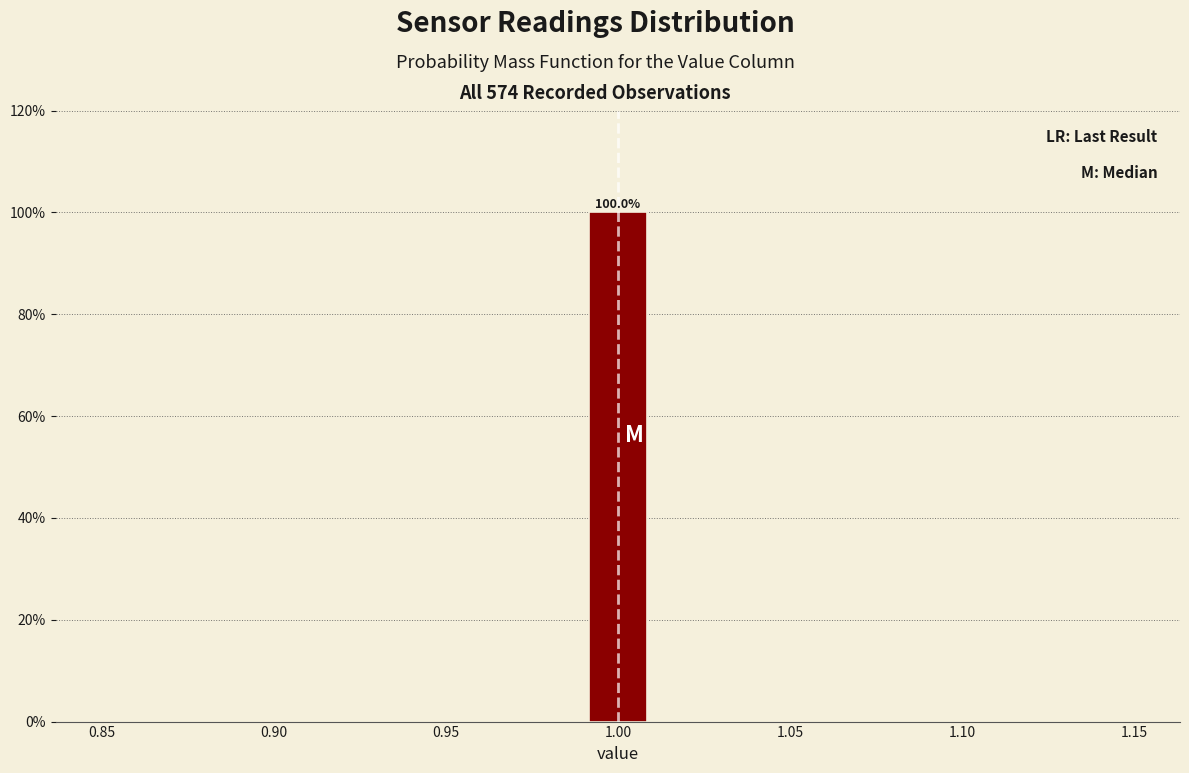

Over which range of the x-axis is the bar tallest?

0.99 to 1.01